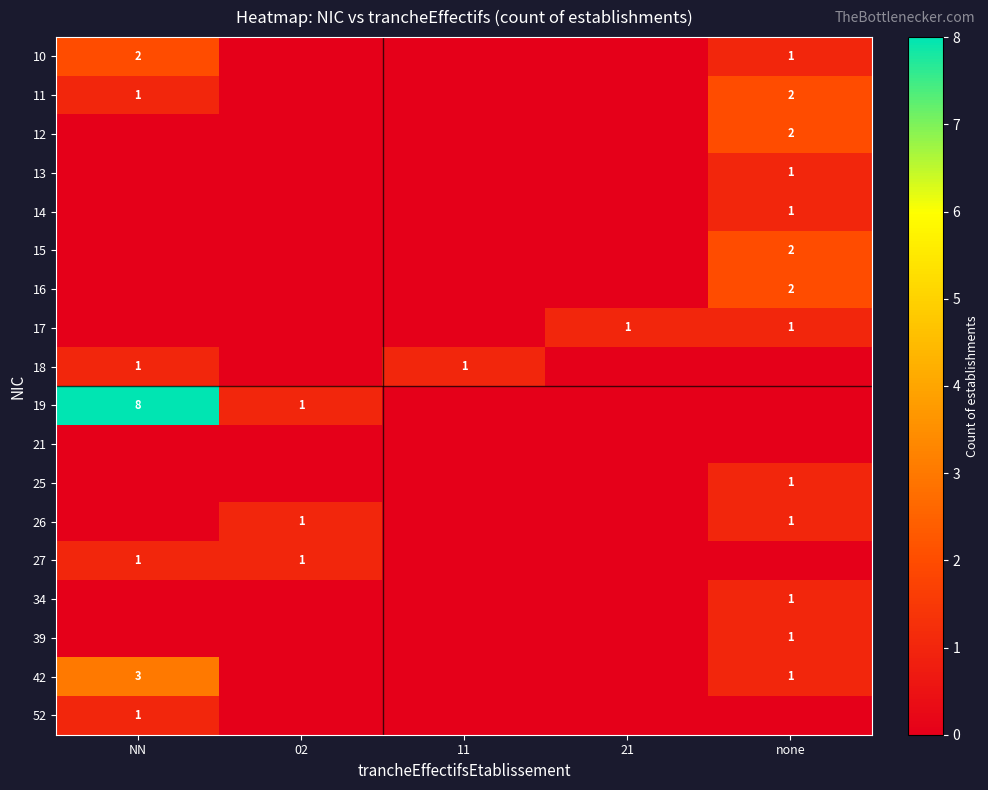

Is it true that 26 equals 2 at none?

False